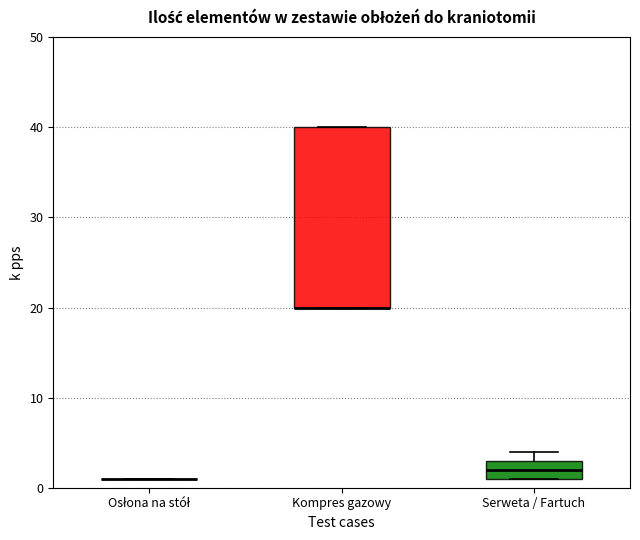

Which box is the tallest, from its lower edge to its upper edge?

Kompres gazowy